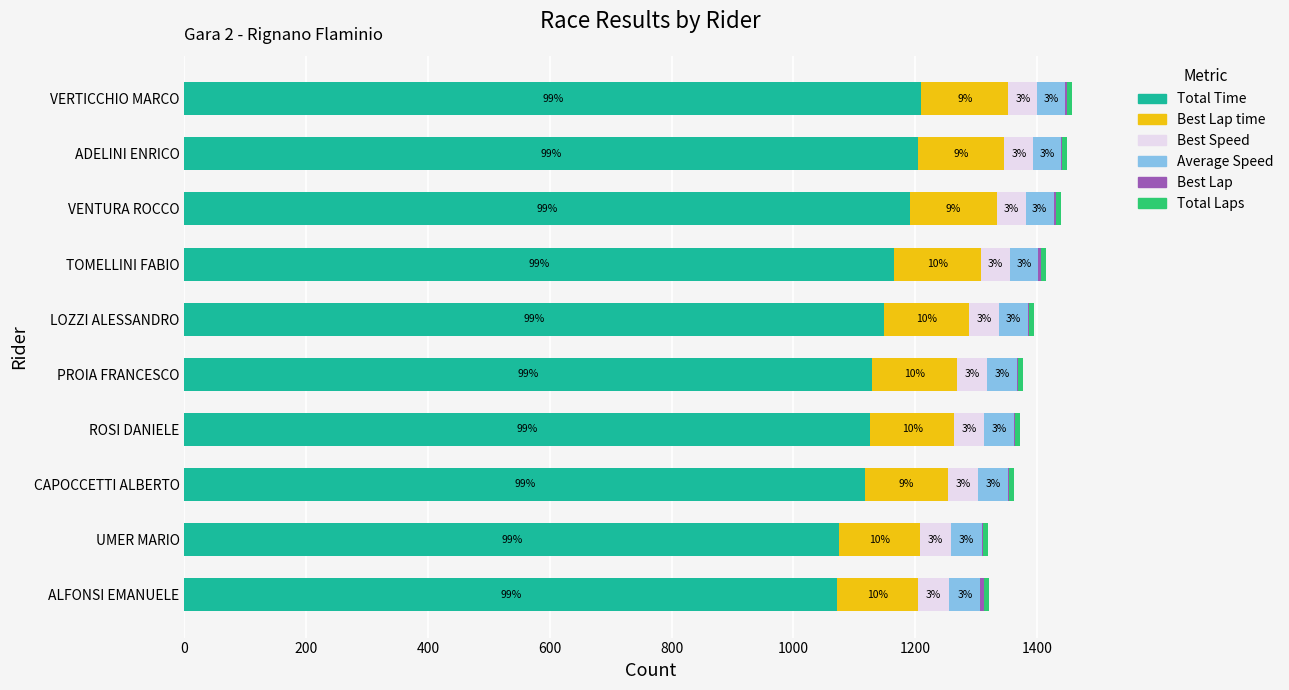

What is the sum of all Best Lap values?

30.0